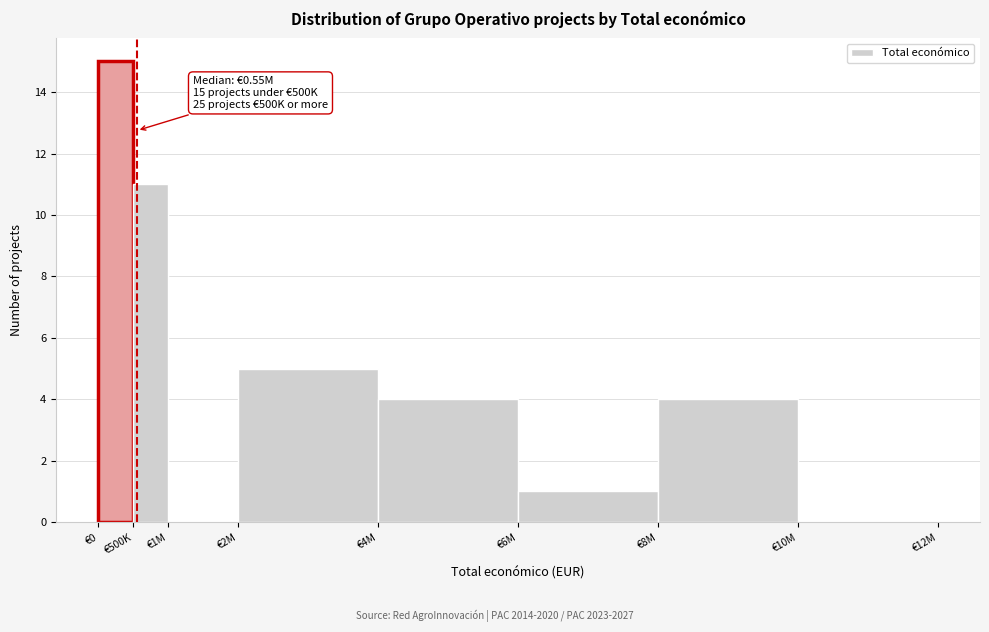

Reading left to right, what are all the values shown in this chart?

€0=15	€500K=11	€1M=0	€2M=5	€4M=4	€6M=1	€8M=4	€10M=0